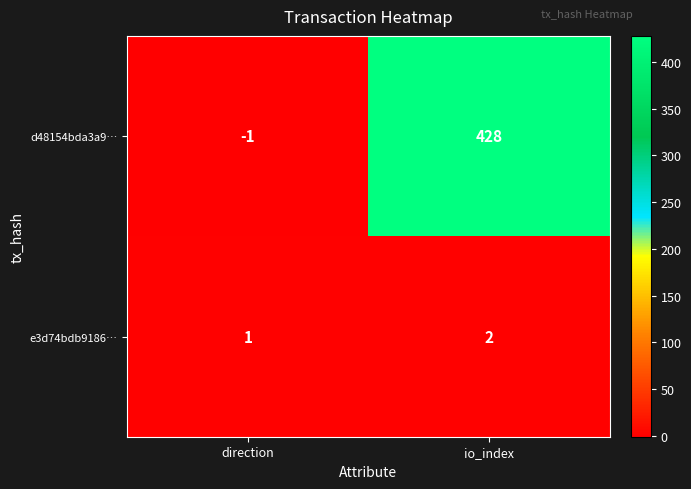

The value of e3d74bdb9186… at io_index is 2. True or false?

True